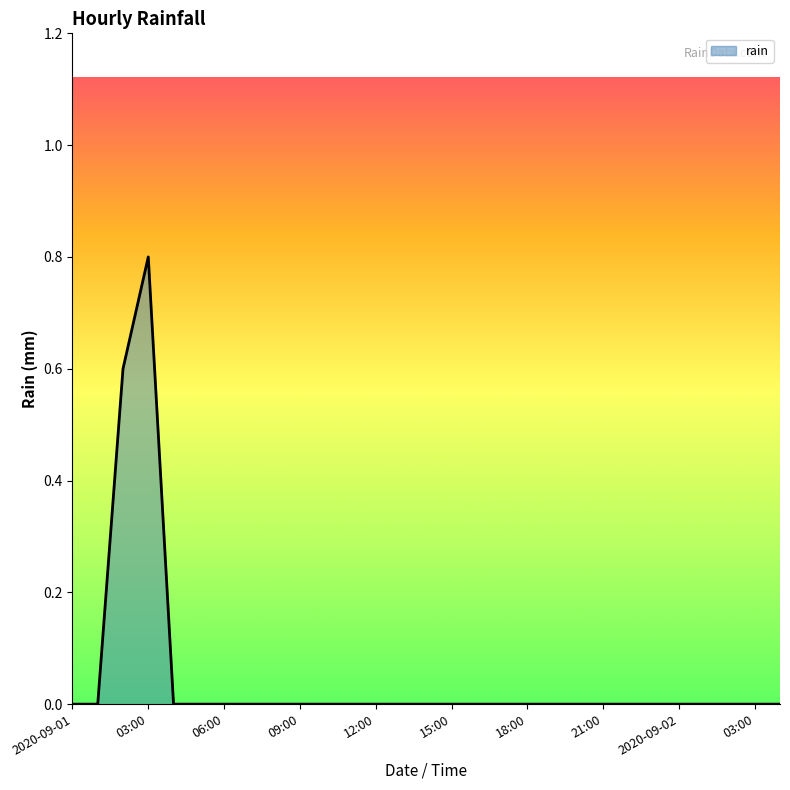

What is the maximum value shown in the chart?

0.8